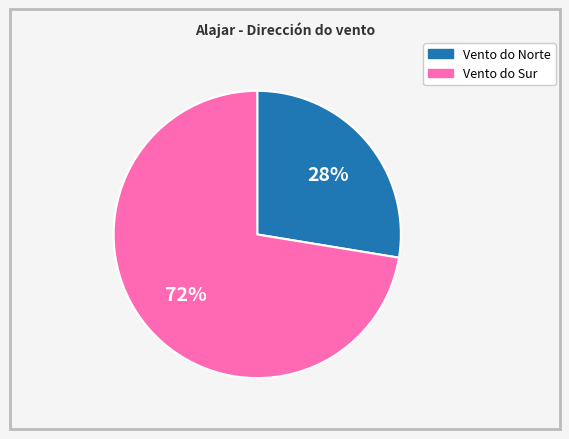

Does any single category account for the majority?

Yes